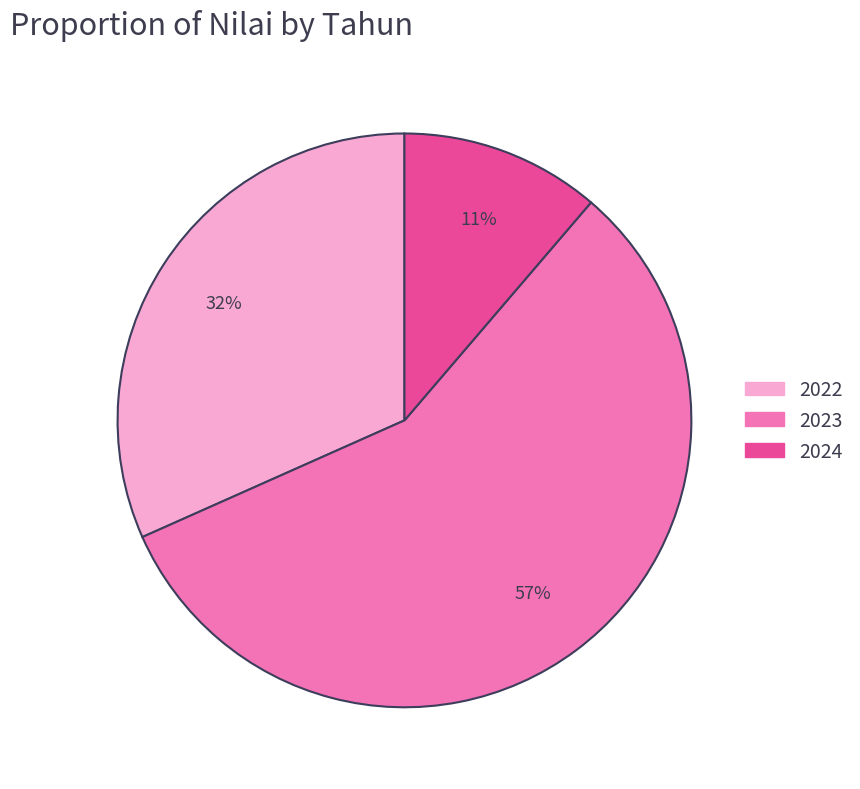

Combined, do 2023 and 2022 account for over 50%?

Yes